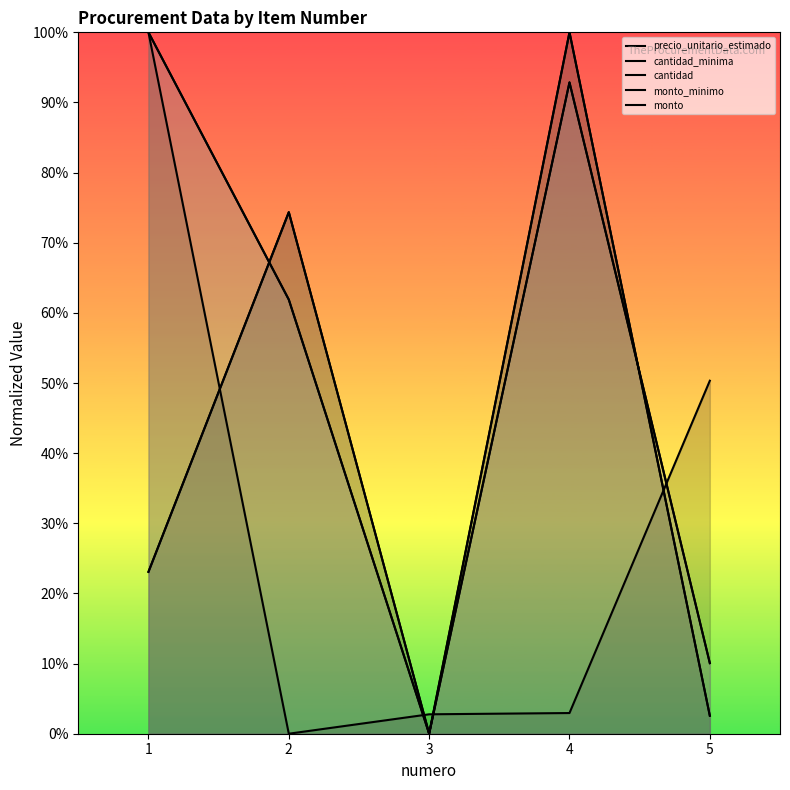

Rank the categories by precio_unitario_estimado value from highest to lowest.

1, 5, 4, 3, 2